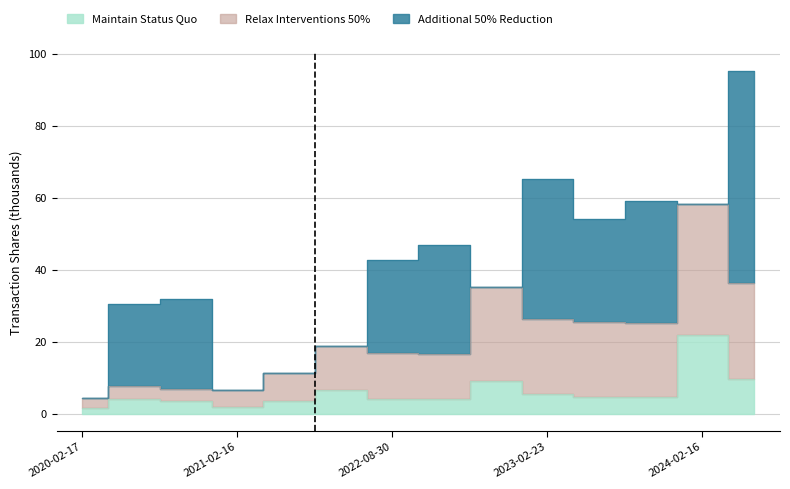

True or false: Relax Interventions 50% has more than 2 points higher than both neighbors.

True